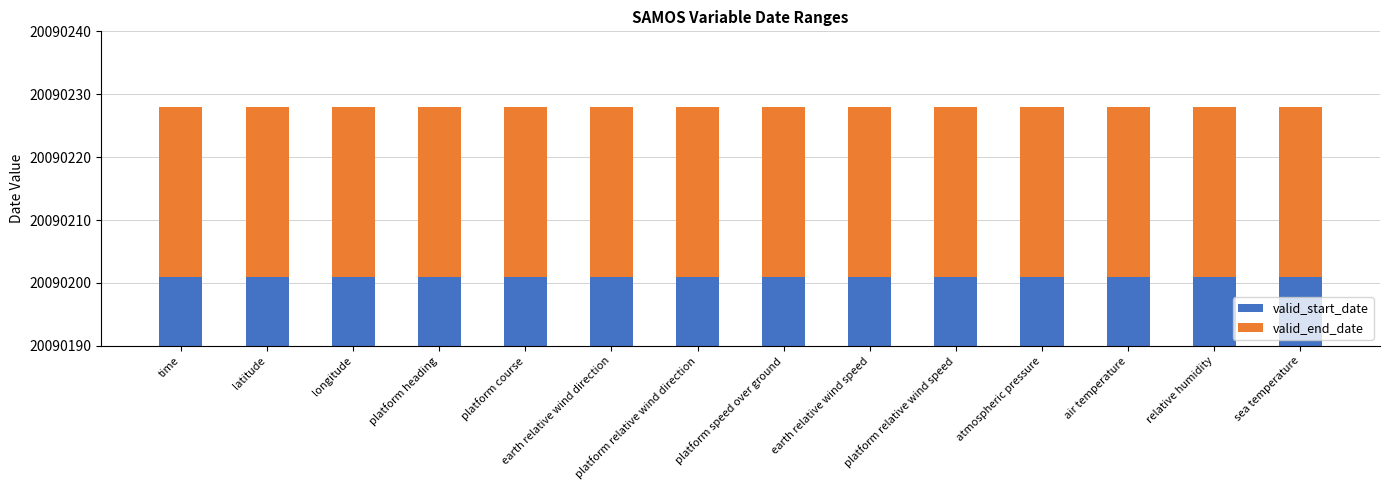

Reading left to right, what are all the values shown in this chart?

valid_start_date: 20090201	20090201	20090201	20090201	20090201	20090201	20090201	20090201	20090201	20090201	20090201	20090201	20090201	20090201
valid_end_date: 27	27	27	27	27	27	27	27	27	27	27	27	27	27